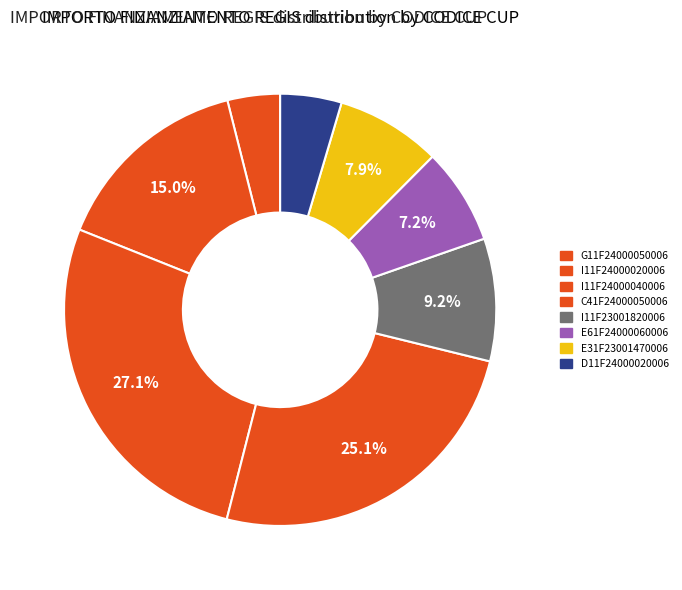

How much of the chart is everything except I11F24000040006?

72.9%